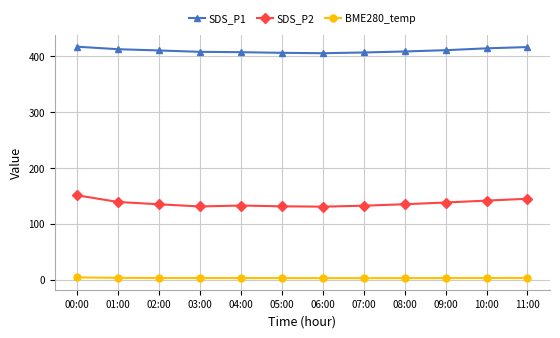

What is the greatest value displayed?

417.4